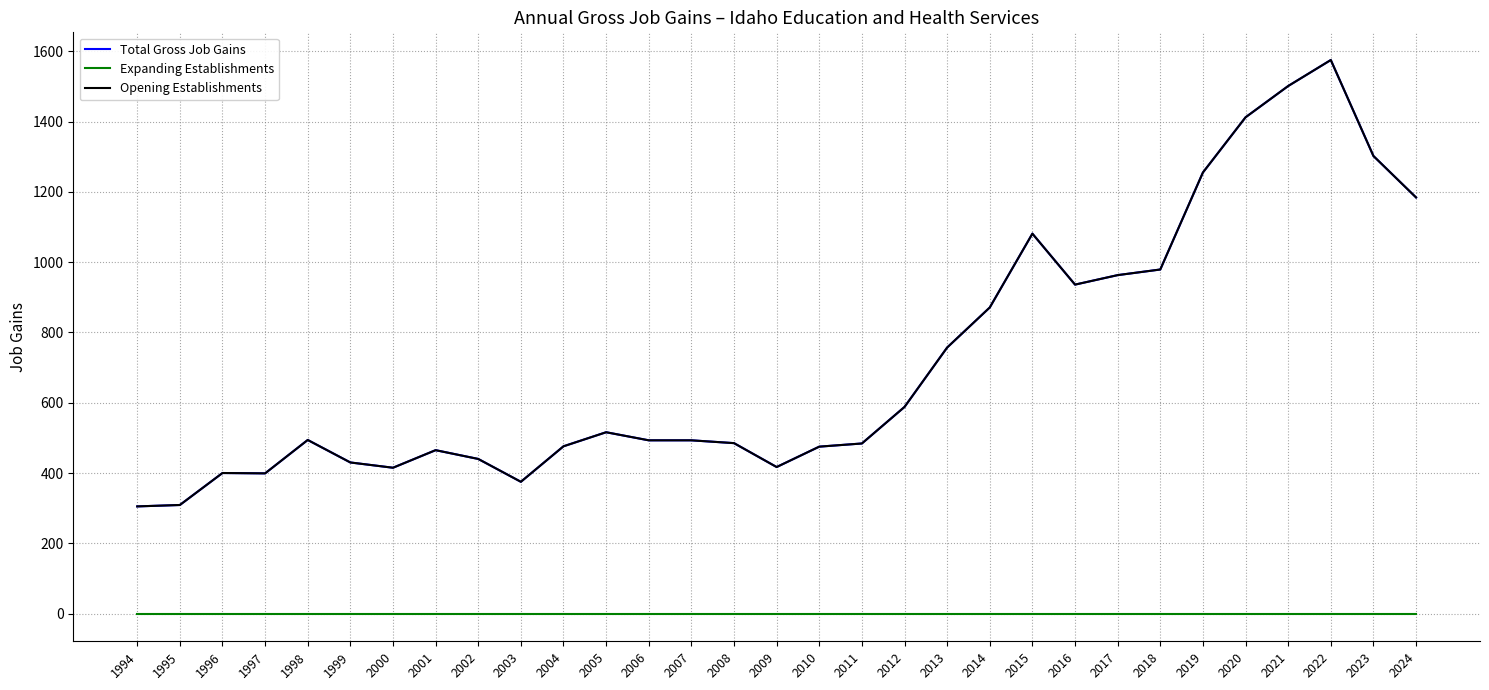

Is it true that Total Gross Job Gains equals 516 at 2005?

True